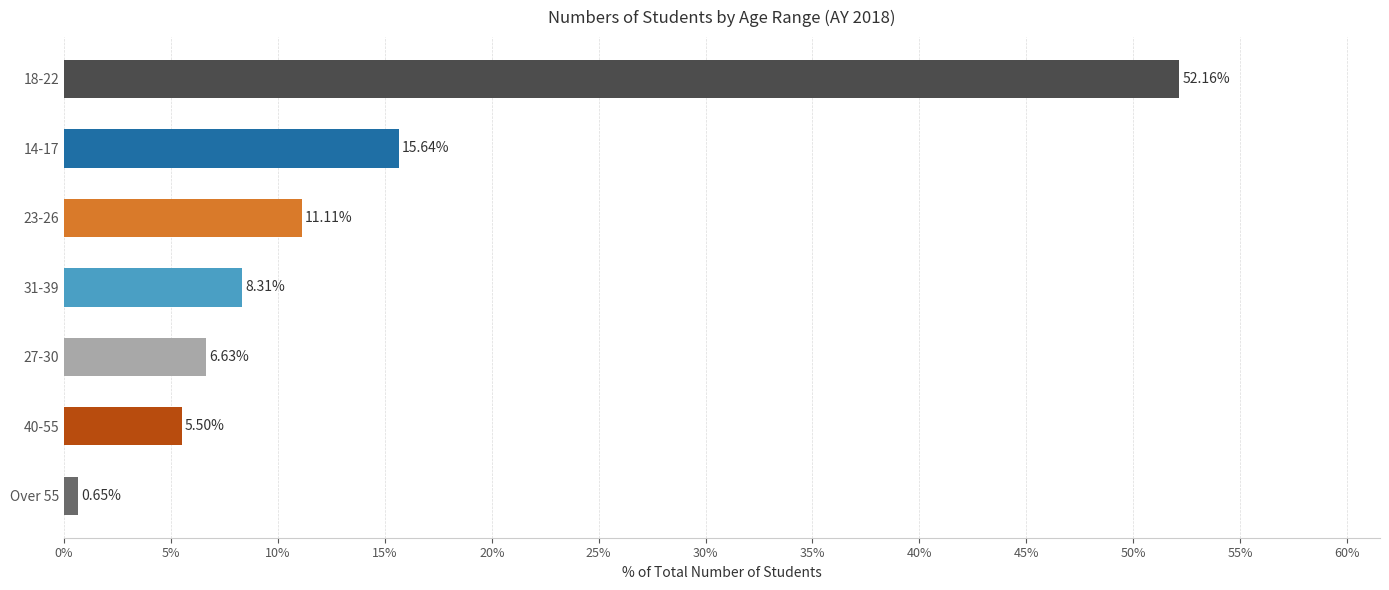

What is the average value?

14.3